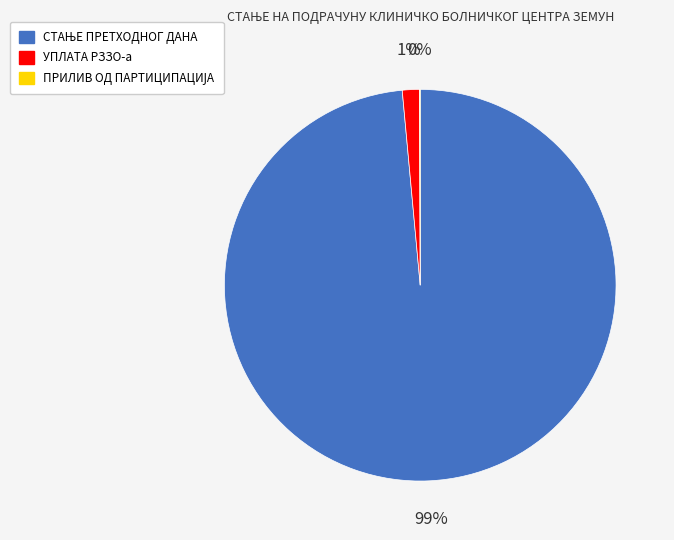

What percentage is the УПЛАТА РЗЗО-а slice, to the nearest percent?

1%